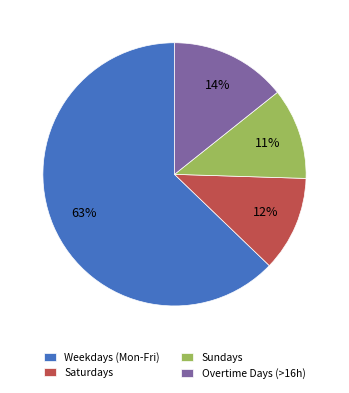

How many slices are in this pie chart?

4